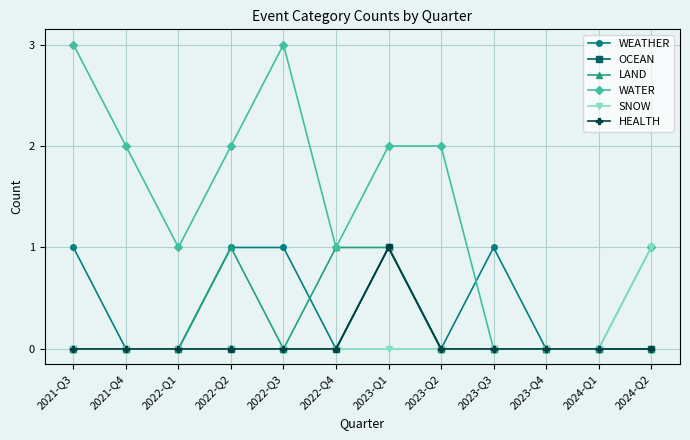

Is this an area chart (filled region under the line)?

No